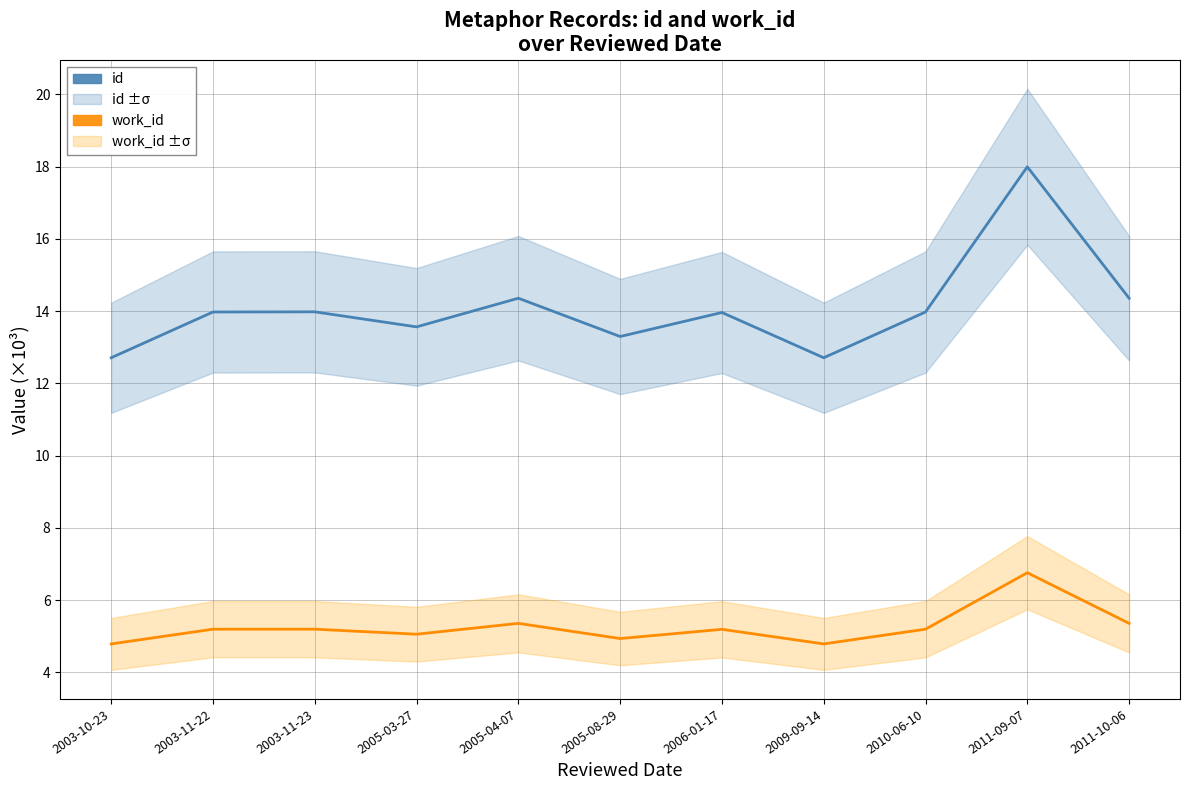

What value does the id series have at 2003-10-23?

12.7